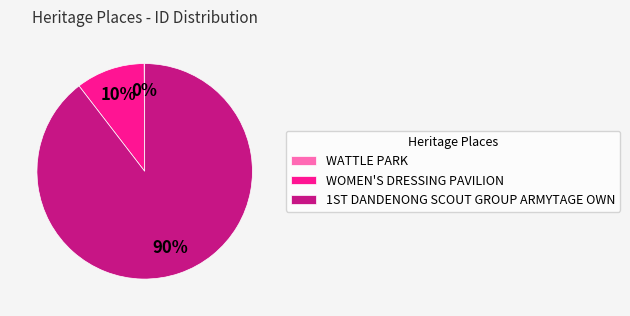

What percentage is the WOMEN'S DRESSING PAVILION slice, to the nearest percent?

10%